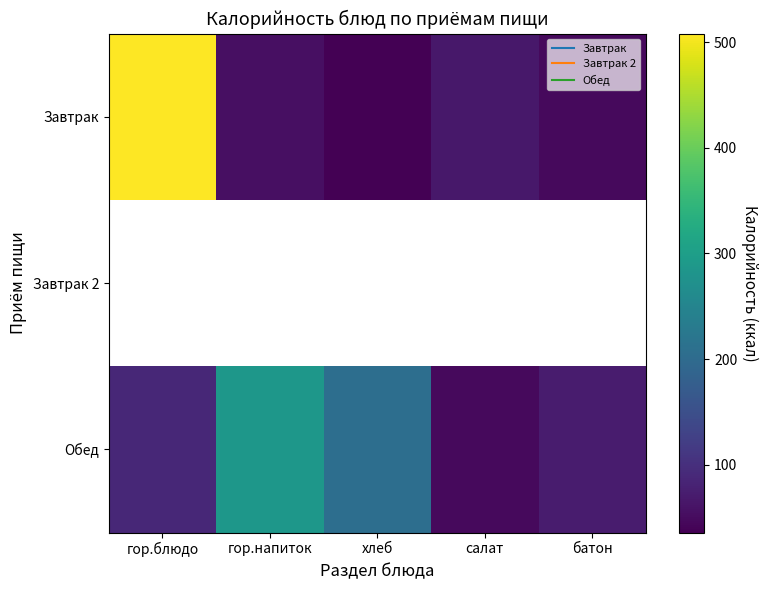

How many values in the Обед series are below 88?

2